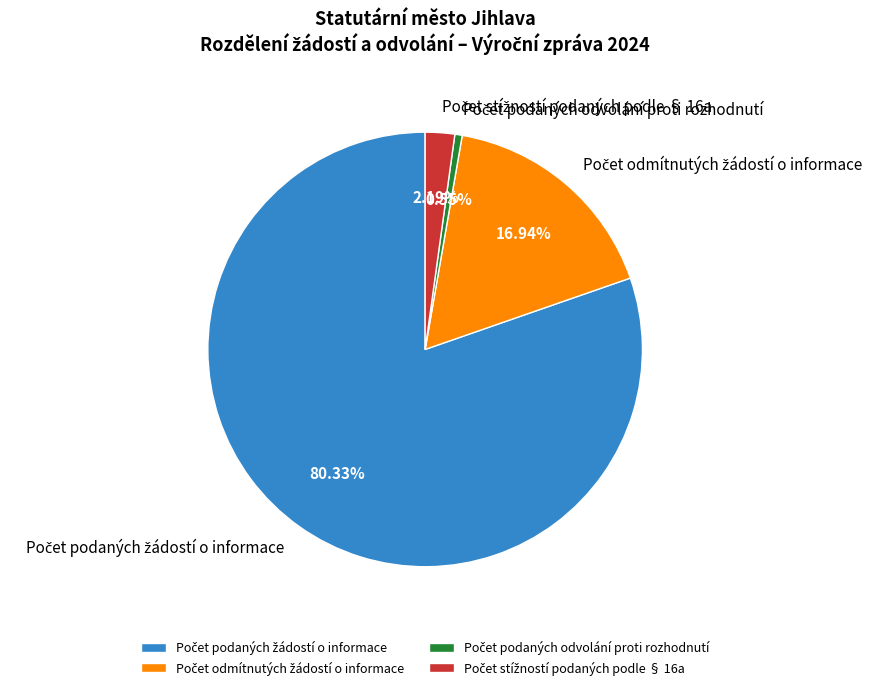

Is there a majority slice in this chart?

Yes